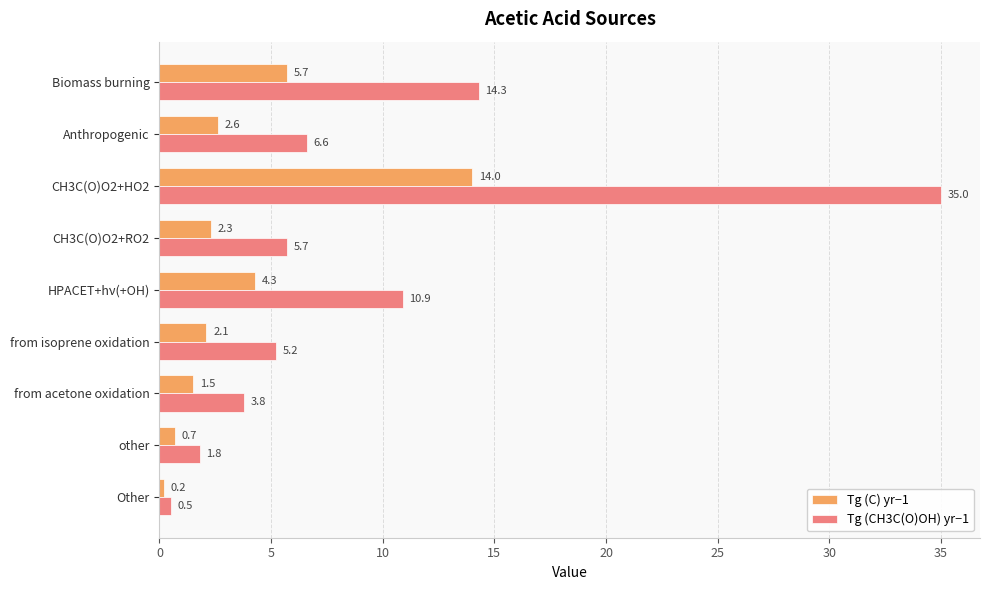

What is the average value of the Tg (C) yr−1 series?

3.7